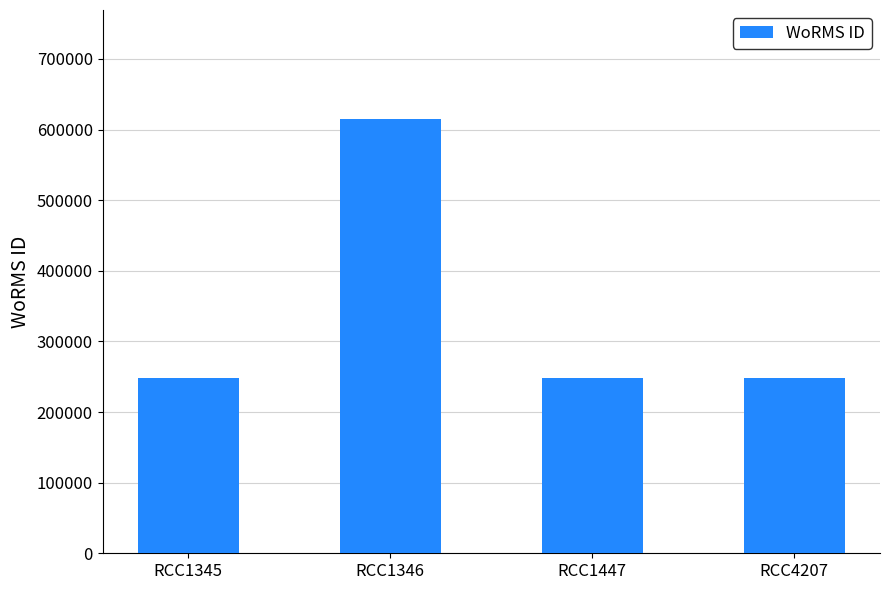

How many values are between 248124 and 615415?

4